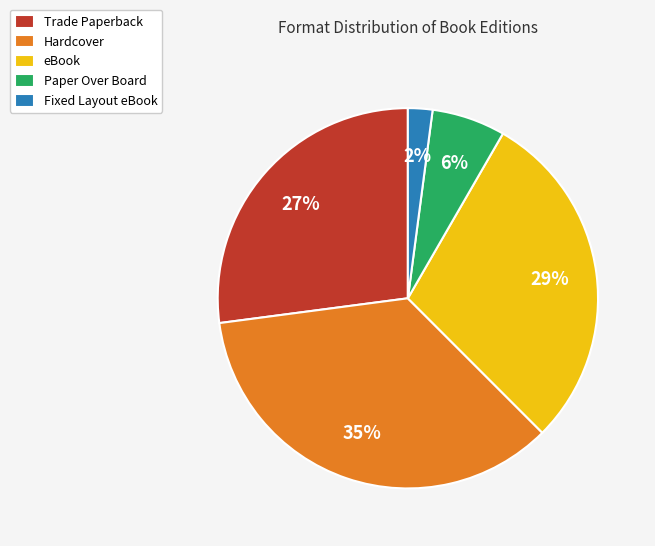

Combined, do eBook and Hardcover account for over 50%?

Yes